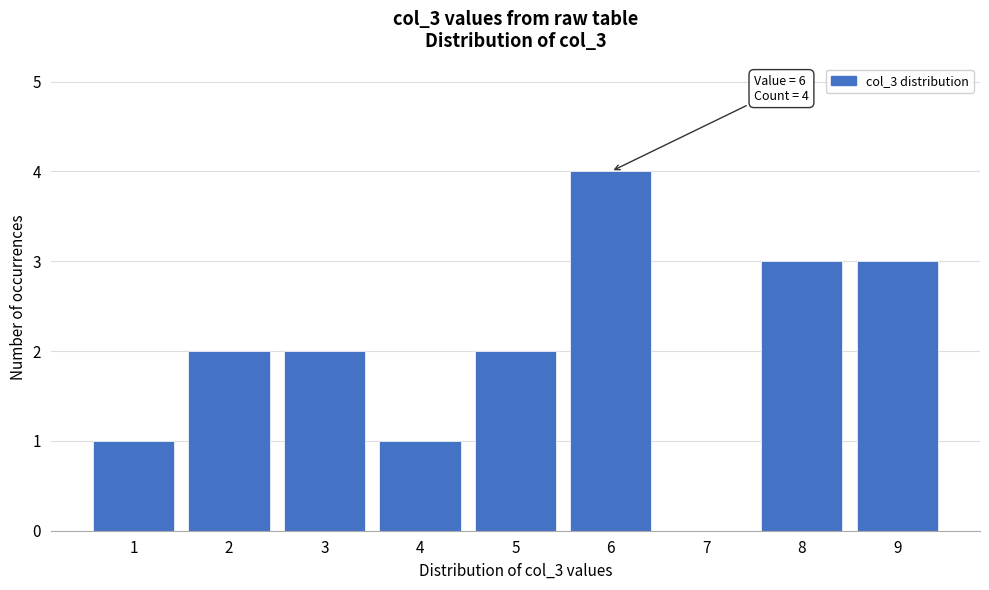

Reading right to left, extract all data points from this chart.

9=3	8=3	7=0	6=4	5=2	4=1	3=2	2=2	1=1